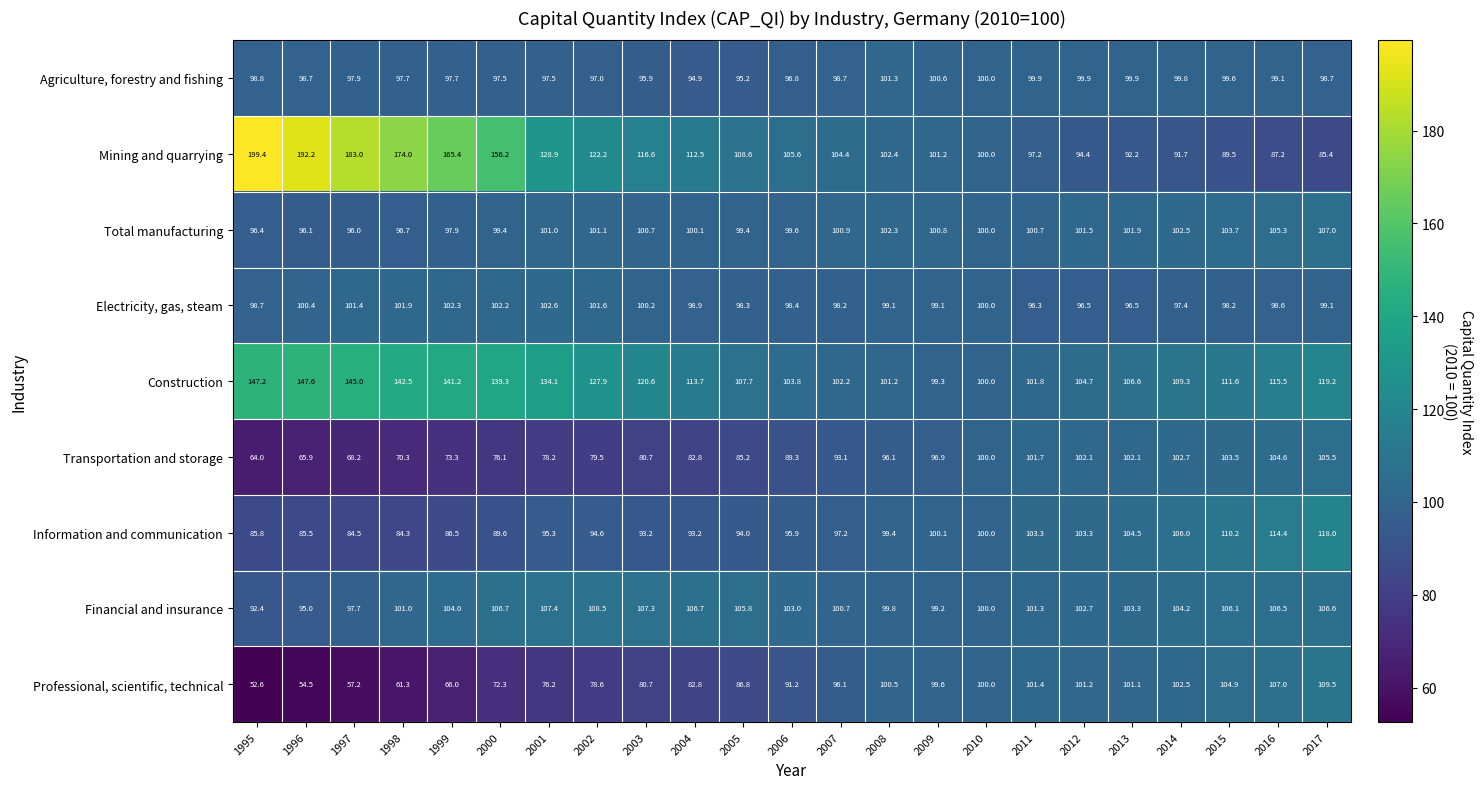

At which category is the sum across all series the highest?

2017